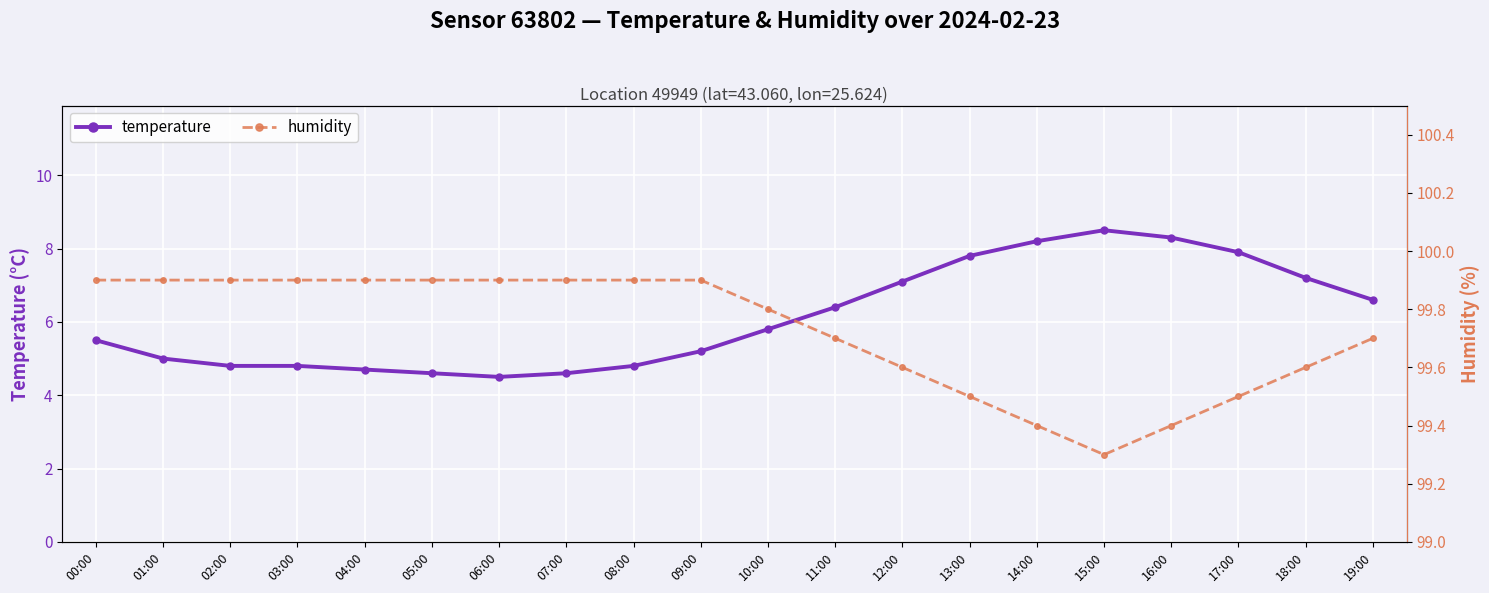

What is the total value across all series at 02:00?

104.7